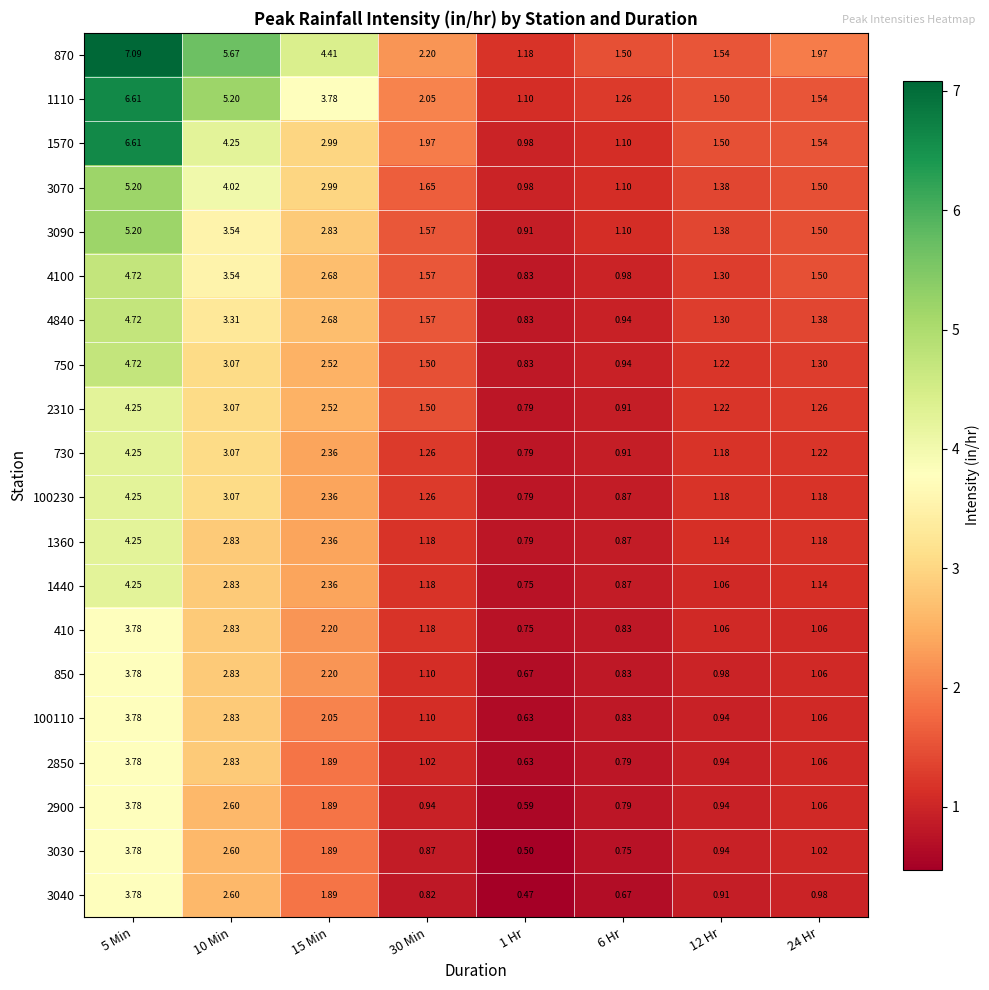

Which category has the lowest value across all series?

1 Hr